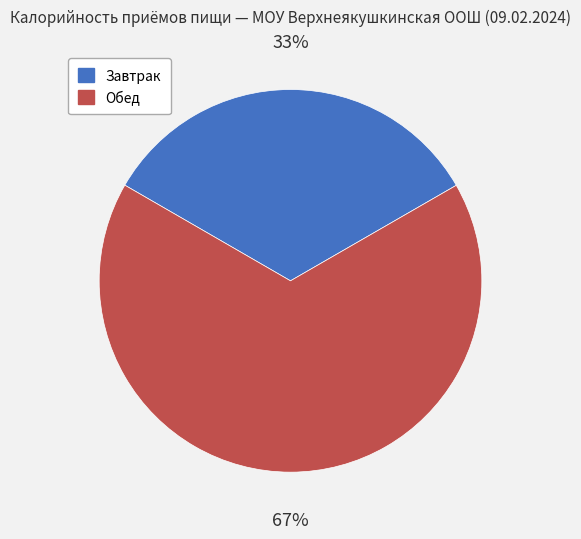

Which has a higher value, Обед or Завтрак?

Обед